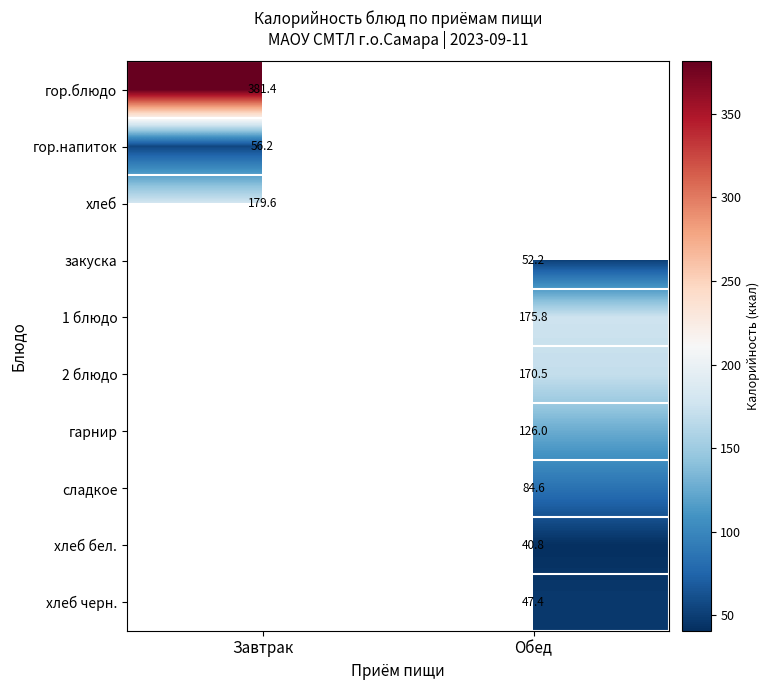

The value of хлеб черн. at Обед is 47.4. True or false?

True